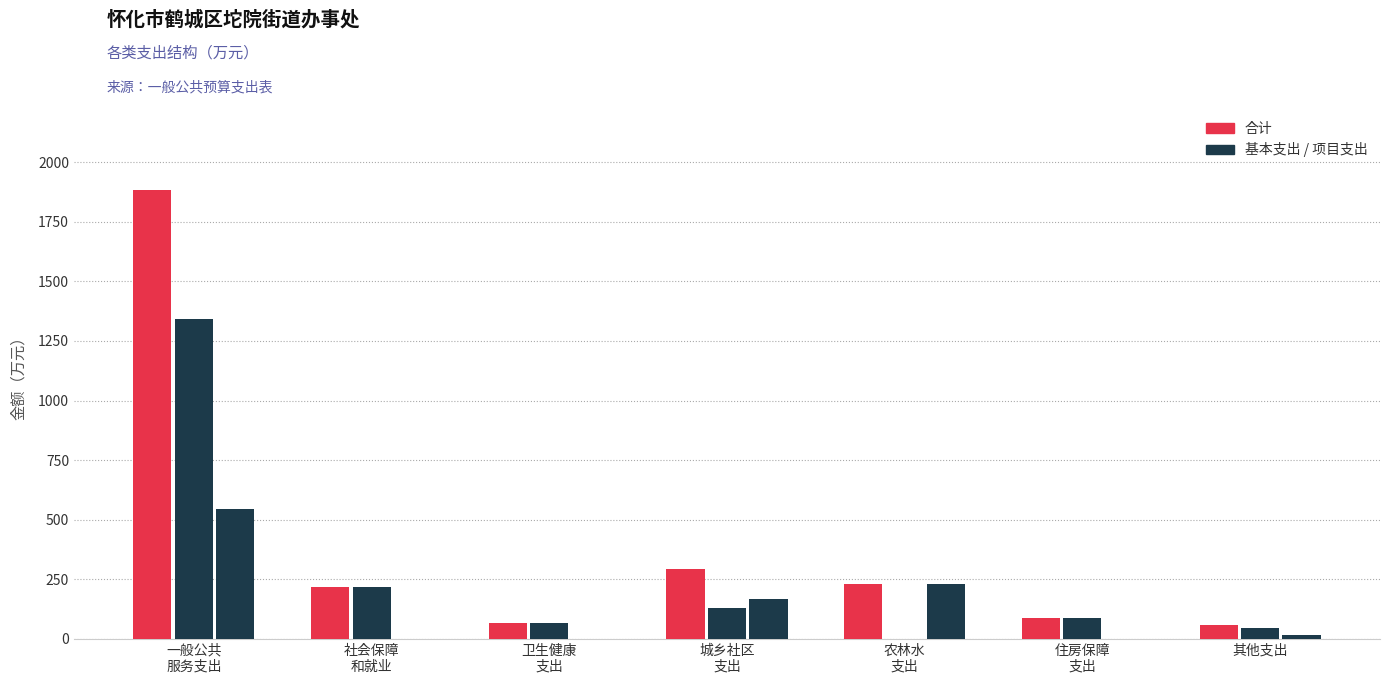

How many groups of bars are there?

7